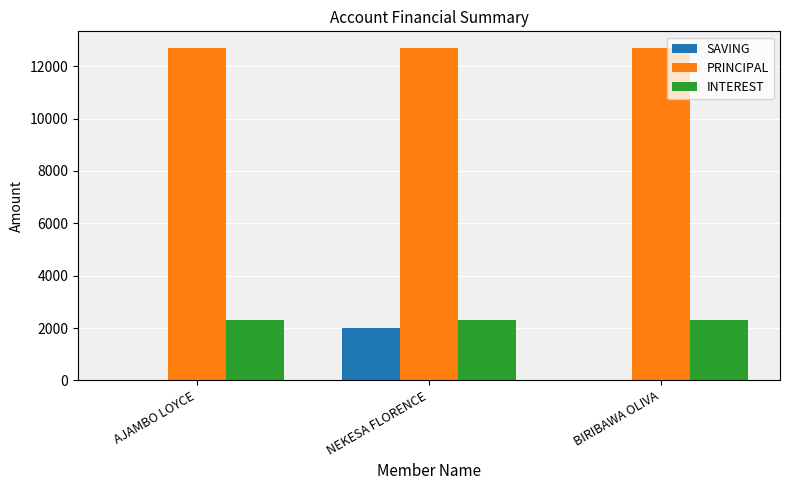

What is the average value of the INTEREST series?

2300